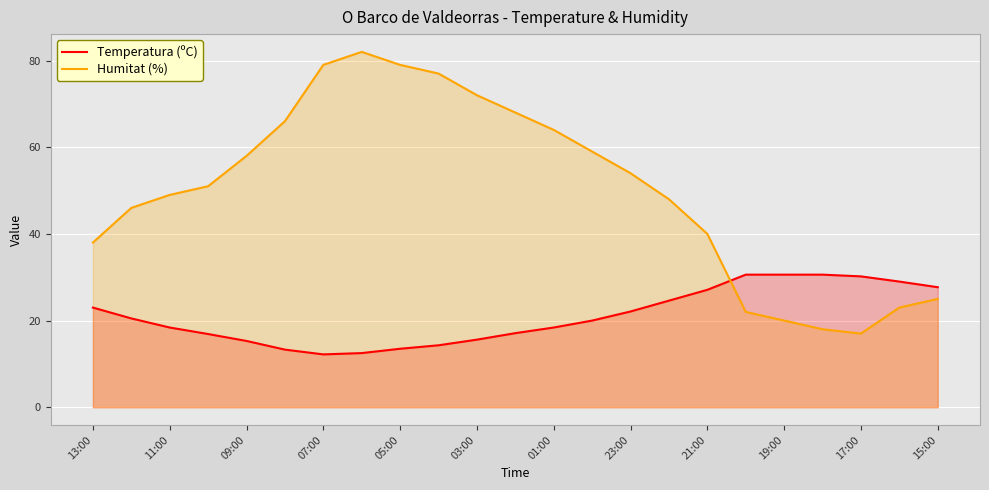

True or false: Temperatura (ºC) and Humitat (%) cross at least once.

True